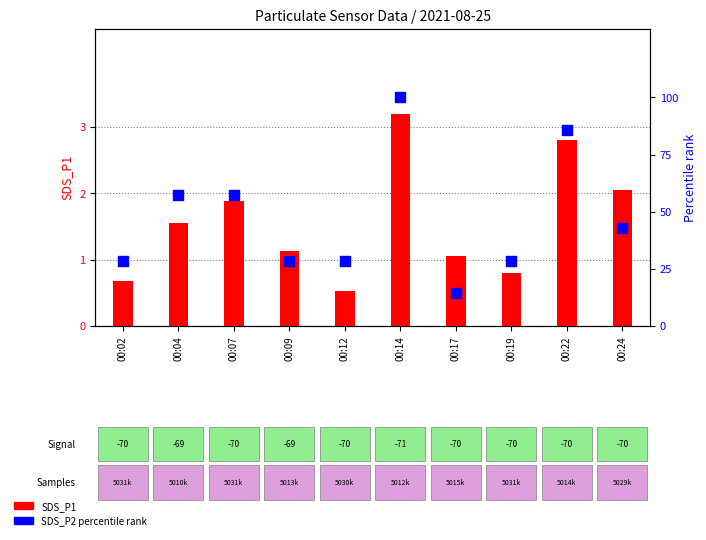

What is the total value across all series at 00:19?

29.4